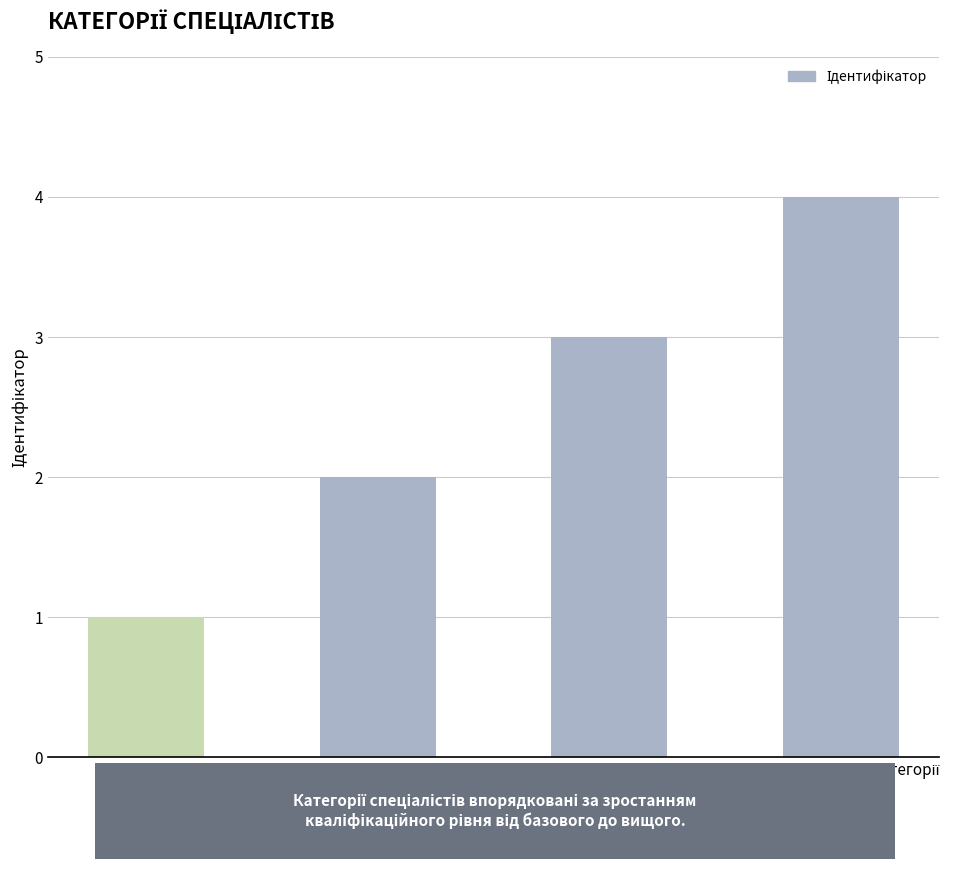

What is the maximum value shown in the chart?

4